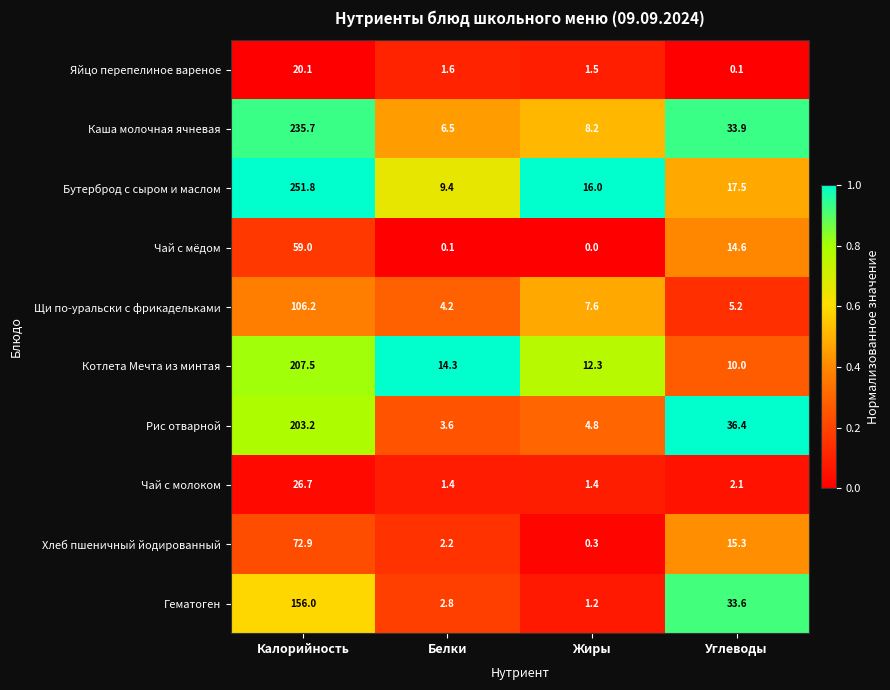

What is the maximum value shown in the chart?

251.8